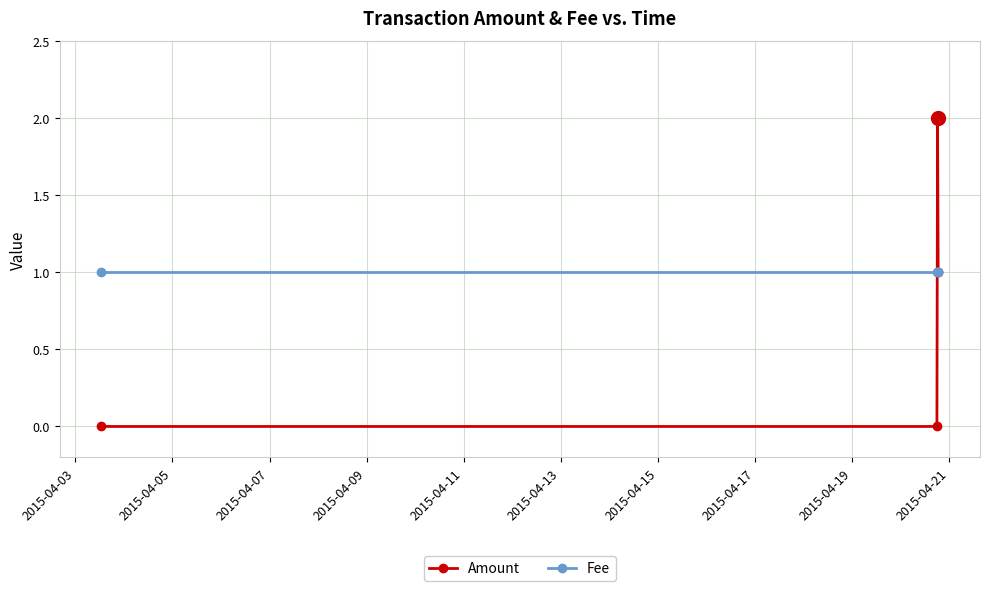

Rank the series by their maximum value, from highest to lowest.

Amount, Fee